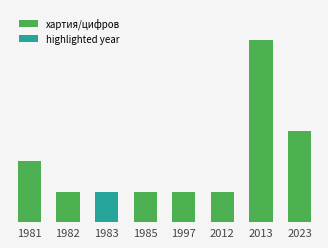

Count the highlighted year values in the range 0 to 1.

8